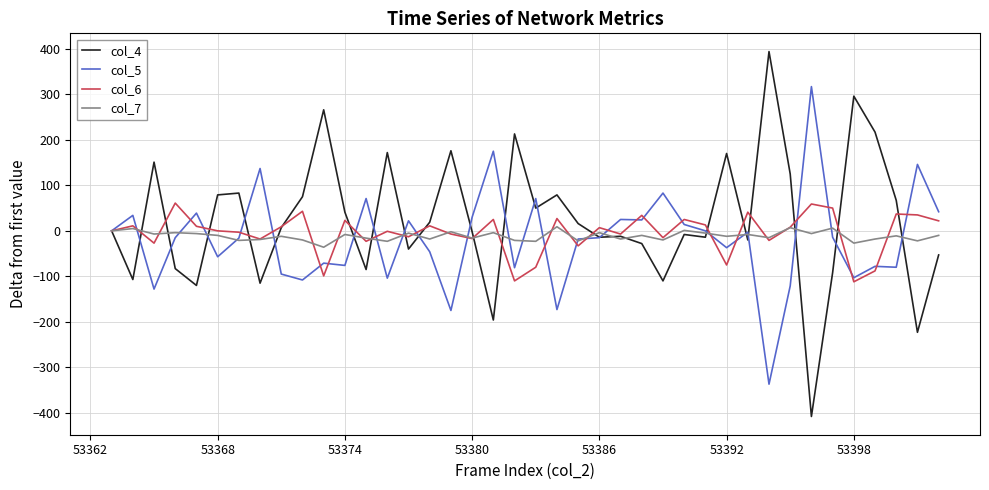

Which series has the largest range (max minus min)?

col_4